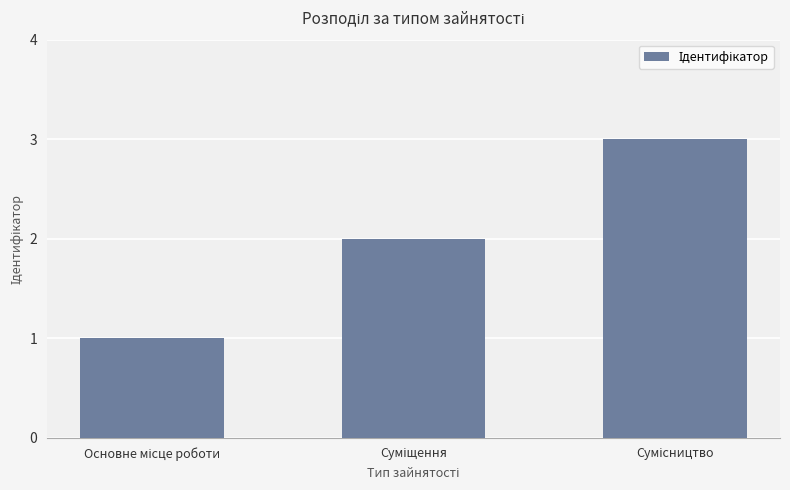

What is the smallest value displayed?

1